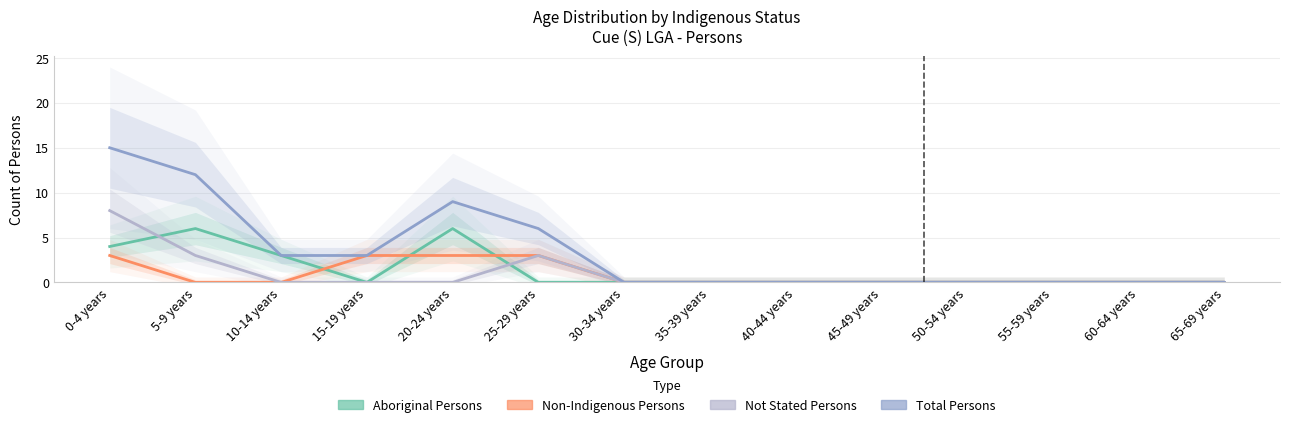

Is this an area chart (filled region under the line)?

No